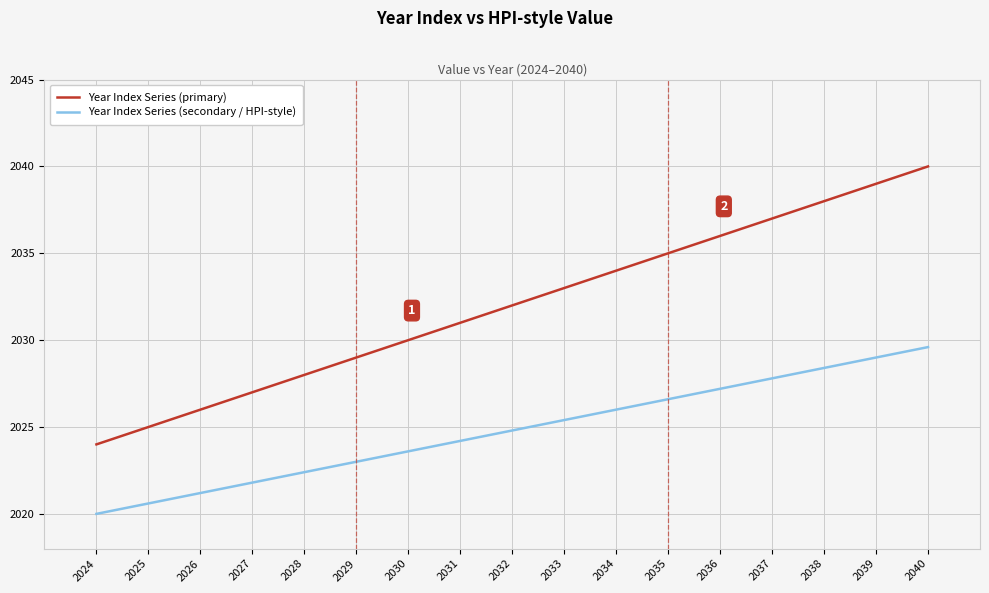

The Year Index Series (primary) series shows 477.2 at 2028. True or false?

False